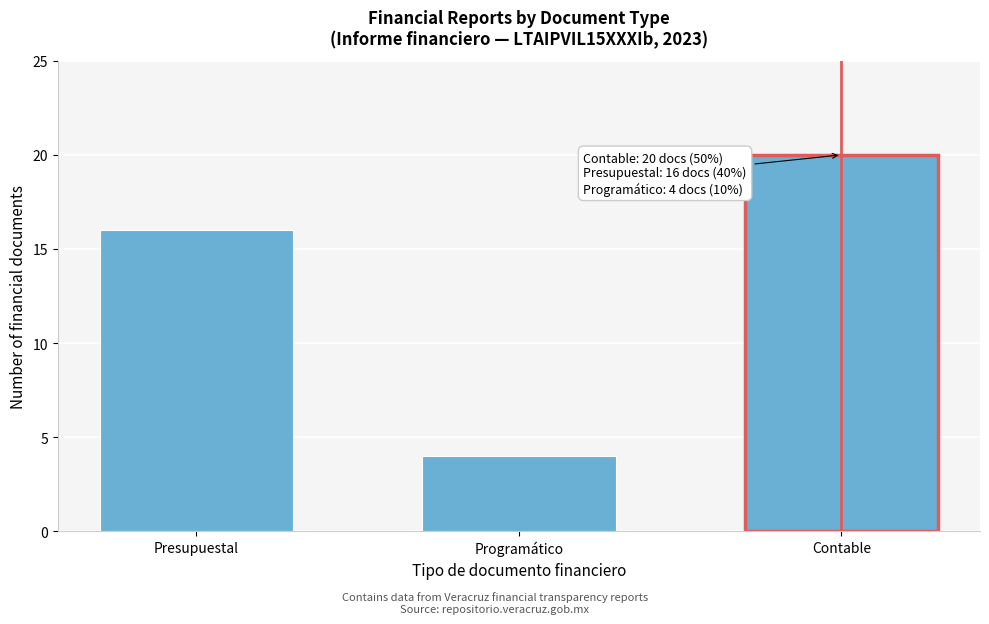

Reading left to right, transcribe all the data shown in this chart.

16	4	20